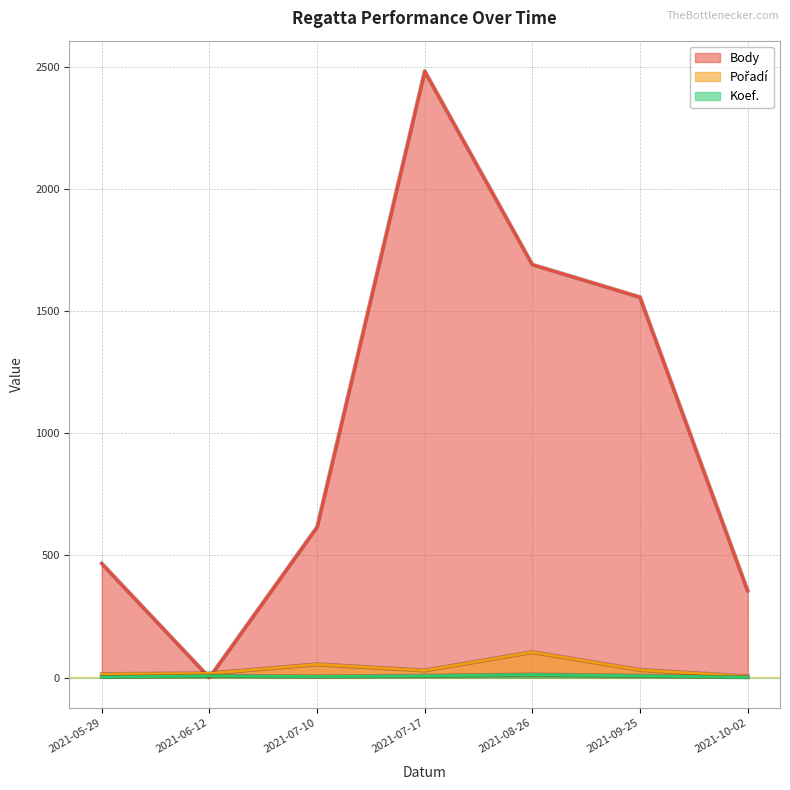

Reading left to right, transcribe all the data shown in this chart.

Body: 2021-05-29=467	2021-06-12=0	2021-07-10=616	2021-07-17=2482	2021-08-26=1690	2021-09-25=1557	2021-10-02=356
Pořadí: 2021-05-29=14	2021-06-12=17	2021-07-10=54	2021-07-17=29	2021-08-26=104	2021-09-25=31	2021-10-02=5
Koef.: 2021-05-29=2	2021-06-12=7	2021-07-10=4	2021-07-17=7	2021-08-26=12	2021-09-25=7	2021-10-02=1